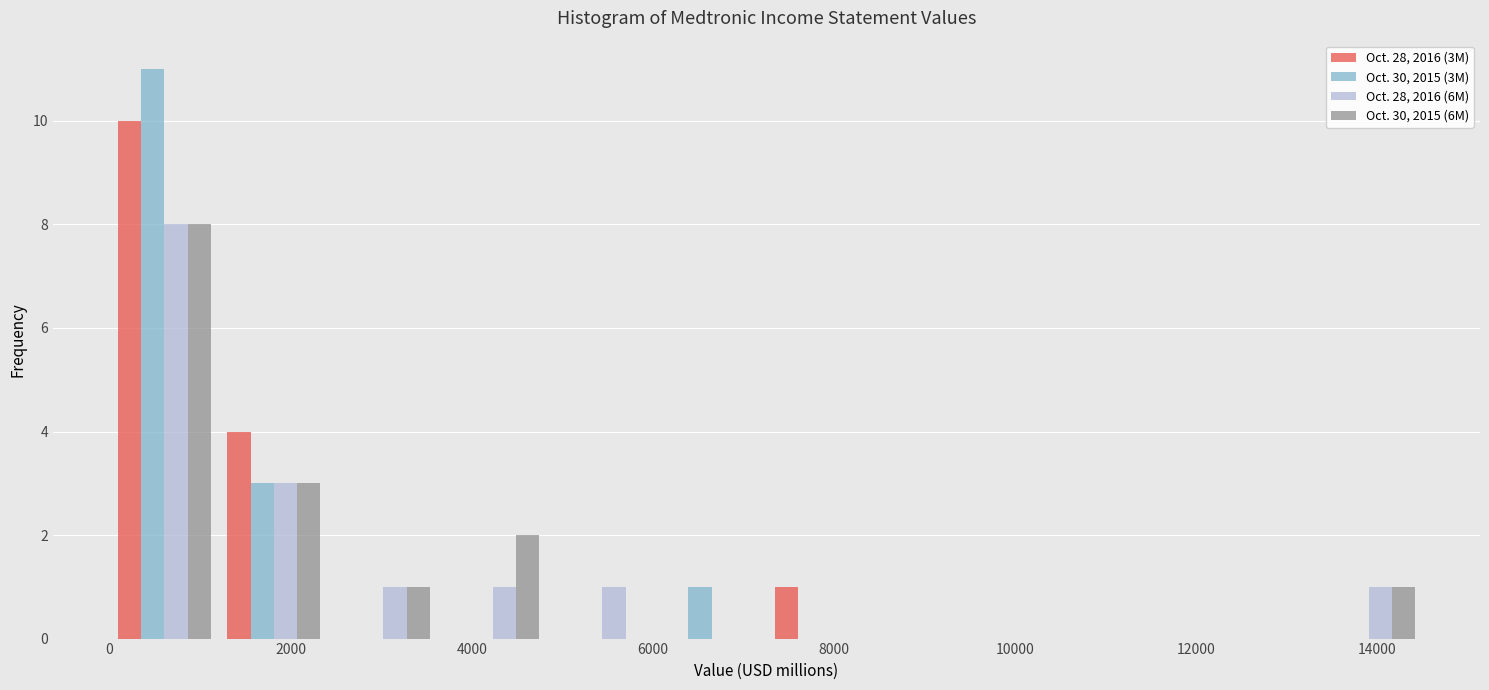

Reading left to right, list every range on the x-axis with the height of the bar of each series over it. Neither the bar edges nor the heights are printed on the chart, so give them approximately, as read against the axes.

0 to 1200: Oct. 28, 2016 (3M)=10	Oct. 30, 2015 (3M)=11	Oct. 28, 2016 (6M)=8	Oct. 30, 2015 (6M)=8
1200 to 2400: Oct. 28, 2016 (3M)=4	Oct. 30, 2015 (3M)=3	Oct. 28, 2016 (6M)=3	Oct. 30, 2015 (6M)=3
2400 to 3600: Oct. 28, 2016 (3M)=0	Oct. 30, 2015 (3M)=0	Oct. 28, 2016 (6M)=1	Oct. 30, 2015 (6M)=1
3600 to 4800: Oct. 28, 2016 (3M)=0	Oct. 30, 2015 (3M)=0	Oct. 28, 2016 (6M)=1	Oct. 30, 2015 (6M)=2
4800 to 6000: Oct. 28, 2016 (3M)=0	Oct. 30, 2015 (3M)=0	Oct. 28, 2016 (6M)=1	Oct. 30, 2015 (6M)=0
6000 to 7200: Oct. 28, 2016 (3M)=0	Oct. 30, 2015 (3M)=1	Oct. 28, 2016 (6M)=0	Oct. 30, 2015 (6M)=0
7200 to 8400: Oct. 28, 2016 (3M)=1	Oct. 30, 2015 (3M)=0	Oct. 28, 2016 (6M)=0	Oct. 30, 2015 (6M)=0
8400 to 9600: Oct. 28, 2016 (3M)=0	Oct. 30, 2015 (3M)=0	Oct. 28, 2016 (6M)=0	Oct. 30, 2015 (6M)=0
9600 to 10800: Oct. 28, 2016 (3M)=0	Oct. 30, 2015 (3M)=0	Oct. 28, 2016 (6M)=0	Oct. 30, 2015 (6M)=0
10800 to 12000: Oct. 28, 2016 (3M)=0	Oct. 30, 2015 (3M)=0	Oct. 28, 2016 (6M)=0	Oct. 30, 2015 (6M)=0
12000 to 13400: Oct. 28, 2016 (3M)=0	Oct. 30, 2015 (3M)=0	Oct. 28, 2016 (6M)=0	Oct. 30, 2015 (6M)=0
13400 to 14600: Oct. 28, 2016 (3M)=0	Oct. 30, 2015 (3M)=0	Oct. 28, 2016 (6M)=1	Oct. 30, 2015 (6M)=1